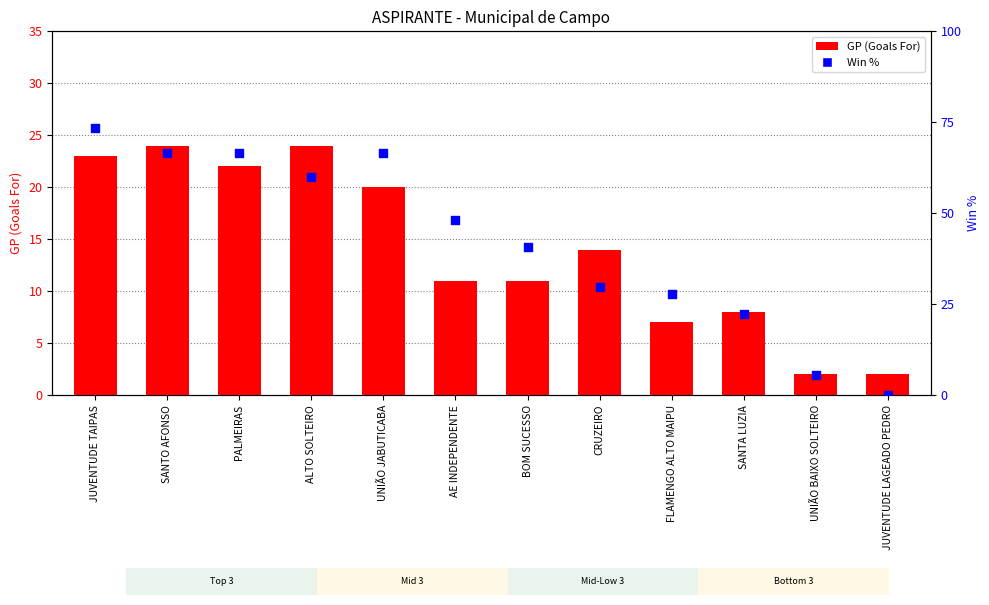

Is the value of GP (Goals For) at SANTO AFONSO greater than the value of Win % at FLAMENGO ALTO MAIPU?

No